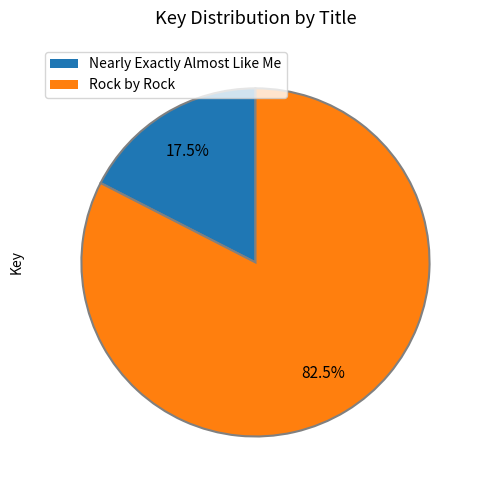

To the nearest percent, what is the difference between the largest and smallest slice percentages?

65%